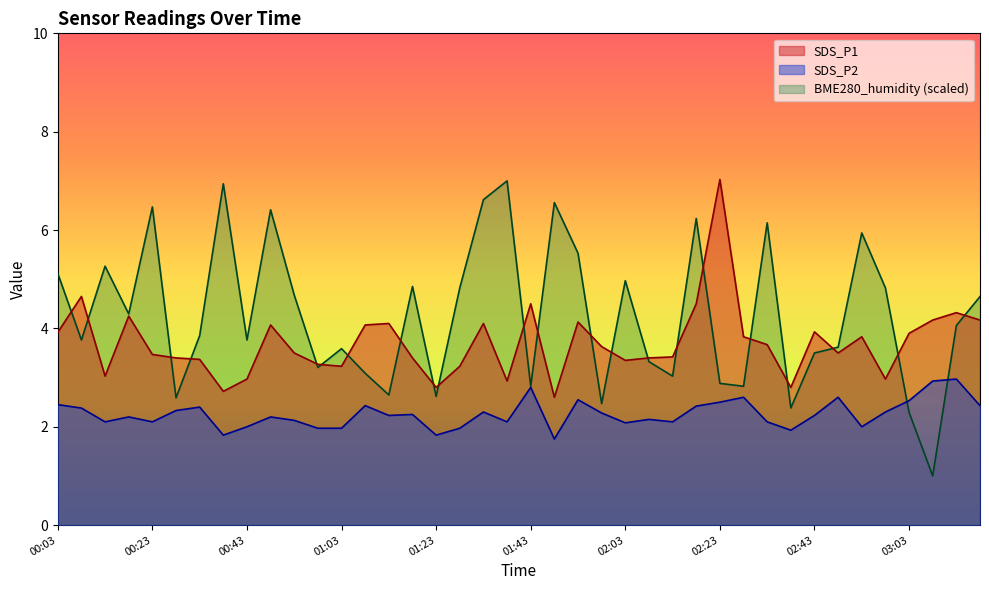

Reading left to right, extract all data points from this chart.

SDS_P1: 00:03=3.9	00:08=4.7	00:13=3.0	00:18=4.2	00:23=3.5	00:28=3.4	00:33=3.4	00:38=2.7	00:43=3.0	00:48=4.1	00:53=3.5	00:58=3.3	01:03=3.2	01:08=4.1	01:13=4.1	01:18=3.4	01:23=2.8	01:28=3.2	01:33=4.1	01:38=2.9	01:43=4.5	01:48=2.6	01:53=4.1	01:58=3.6	02:03=3.4	02:08=3.4	02:13=3.4	02:18=4.5	02:23=7.0	02:28=3.8	02:33=3.7	02:38=2.8	02:43=3.9	02:48=3.5	02:53=3.8	02:58=3.0	03:03=3.9	03:09=4.2	03:14=4.3	03:19=4.2
SDS_P2: 00:03=2.5	00:08=2.4	00:13=2.1	00:18=2.2	00:23=2.1	00:28=2.3	00:33=2.4	00:38=1.8	00:43=2.0	00:48=2.2	00:53=2.1	00:58=2.0	01:03=2.0	01:08=2.4	01:13=2.2	01:18=2.2	01:23=1.8	01:28=2.0	01:33=2.3	01:38=2.1	01:43=2.8	01:48=1.8	01:53=2.5	01:58=2.3	02:03=2.1	02:08=2.1	02:13=2.1	02:18=2.4	02:23=2.5	02:28=2.6	02:33=2.1	02:38=1.9	02:43=2.2	02:48=2.6	02:53=2.0	02:58=2.3	03:03=2.5	03:09=2.9	03:14=3.0	03:19=2.4
BME280_humidity: 00:03=5.1	00:08=3.8	00:13=5.3	00:18=4.3	00:23=6.5	00:28=2.6	00:33=3.9	00:38=6.9	00:43=3.8	00:48=6.4	00:53=4.7	00:58=3.2	01:03=3.6	01:08=3.1	01:13=2.6	01:18=4.9	01:23=2.6	01:28=4.8	01:33=6.6	01:38=7.0	01:43=2.8	01:48=6.6	01:53=5.5	01:58=2.5	02:03=5.0	02:08=3.3	02:13=3.0	02:18=6.2	02:23=2.9	02:28=2.8	02:33=6.1	02:38=2.4	02:43=3.5	02:48=3.6	02:53=5.9	02:58=4.8	03:03=2.3	03:09=1.0	03:14=4.1	03:19=4.6